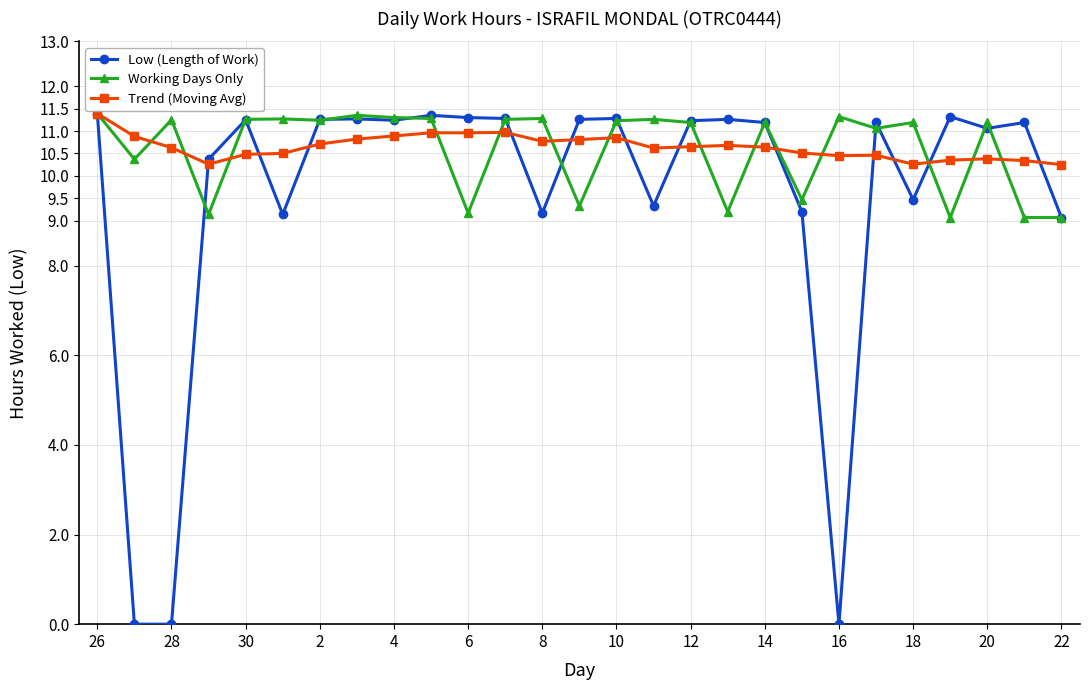

At how many categories does at least one series exceed 1?

27